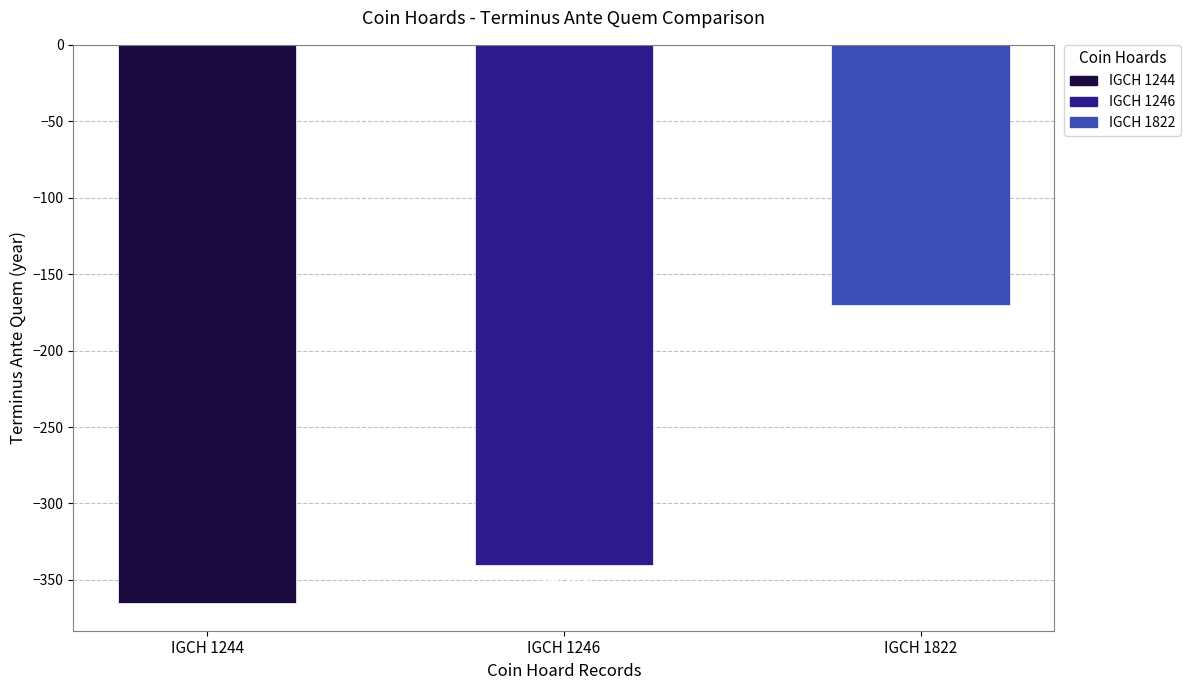

What is the change in value from IGCH 1246 to IGCH 1822?

+170